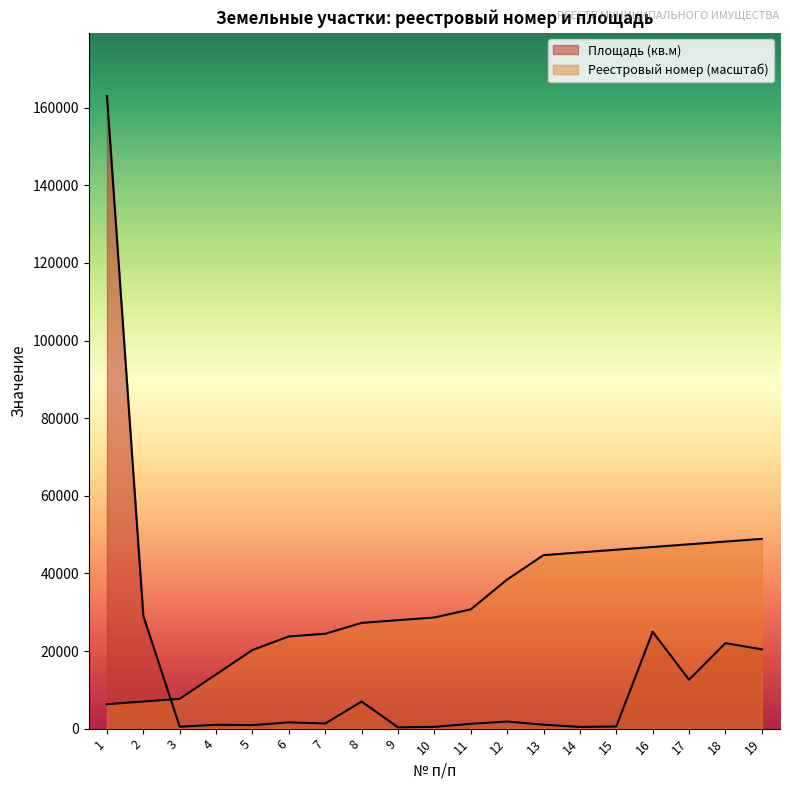

What is the greatest value displayed?

162983.0